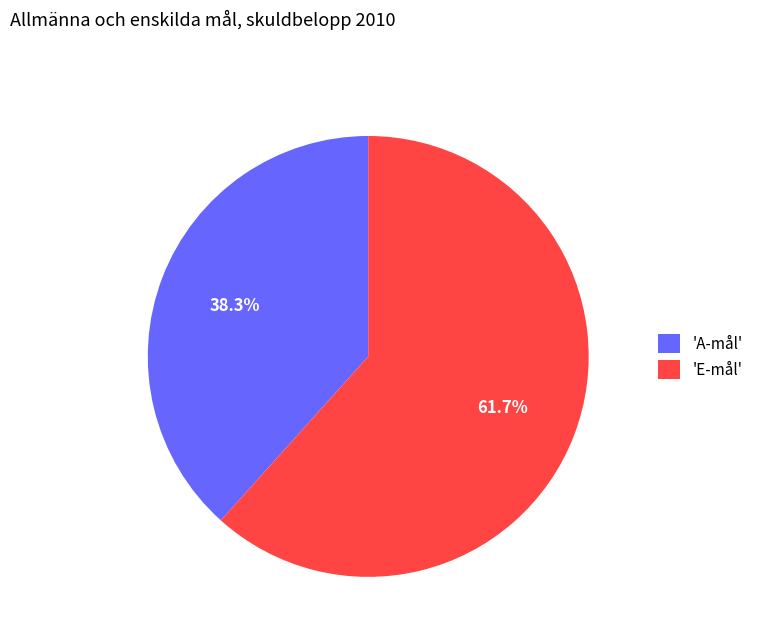

What portion of the pie excludes 'A-mål'?

61.7%